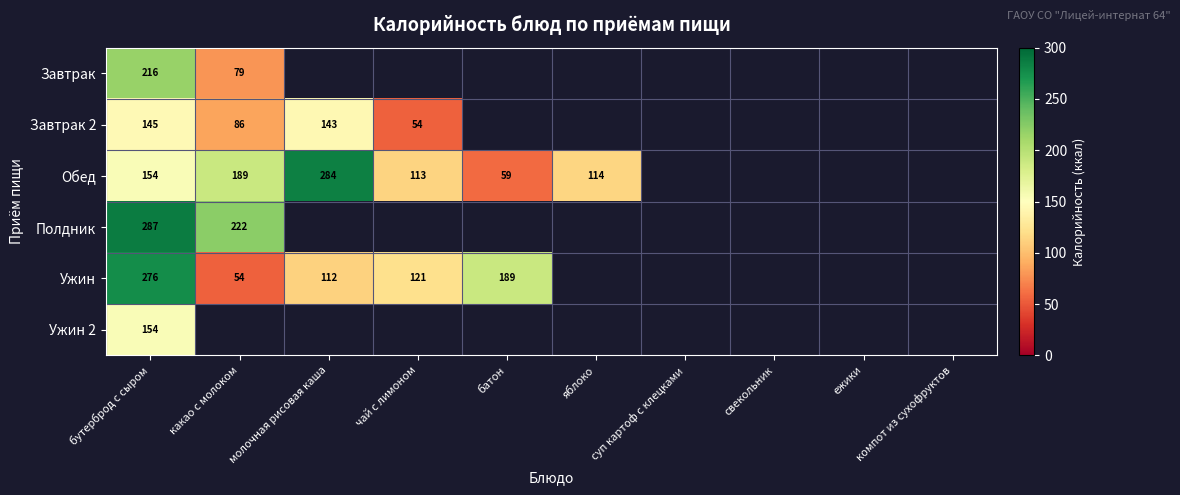

What is the sum of the Обед values at чай с лимоном and яблоко?

227